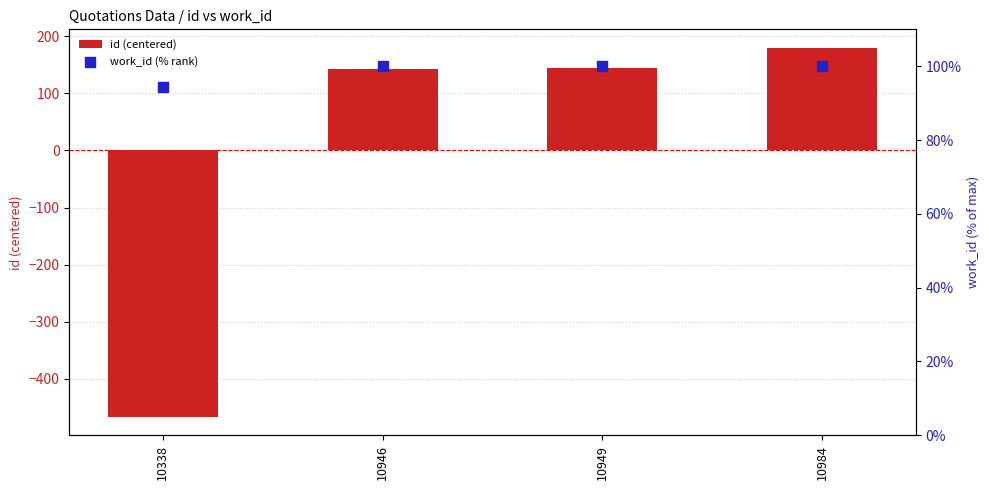

At which category is the sum across all series the highest?

10984